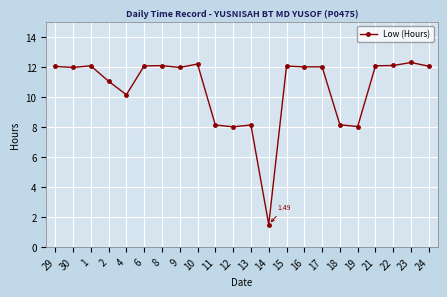

What is the greatest value displayed?

12.3